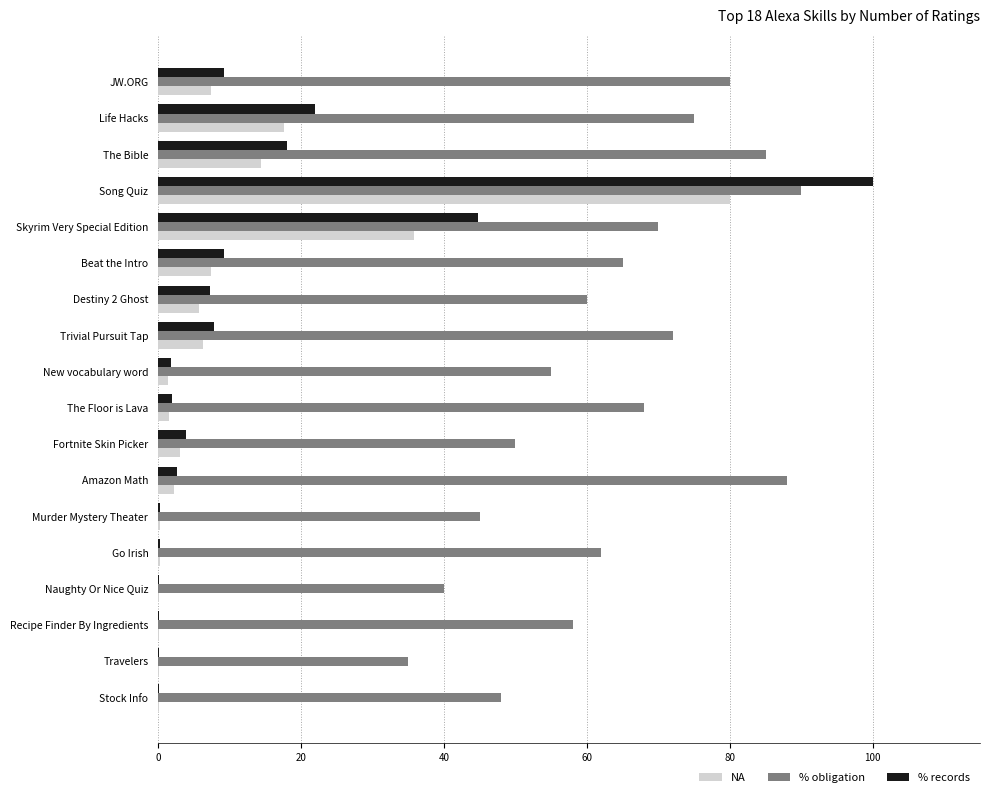

Count the number of data series in this chart.

3